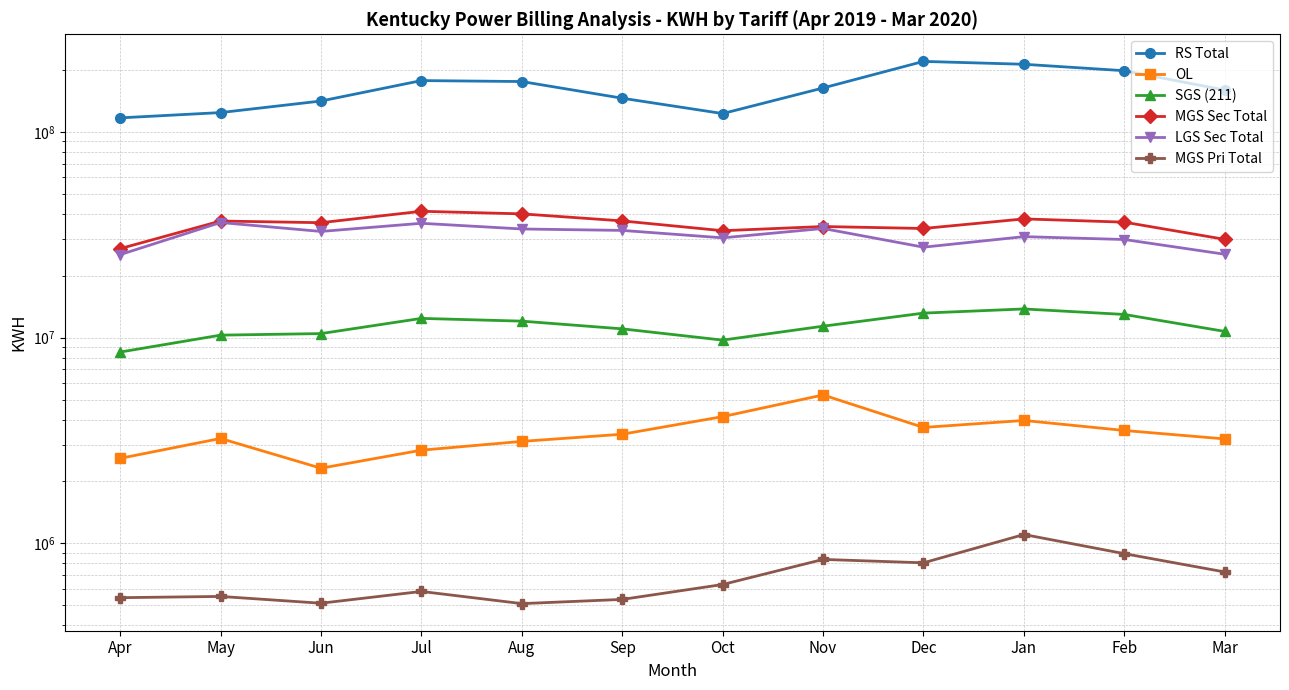

What are all the series names shown in the legend?

RS Total, OL, SGS (211), MGS Sec Total, LGS Sec Total, MGS Pri Total